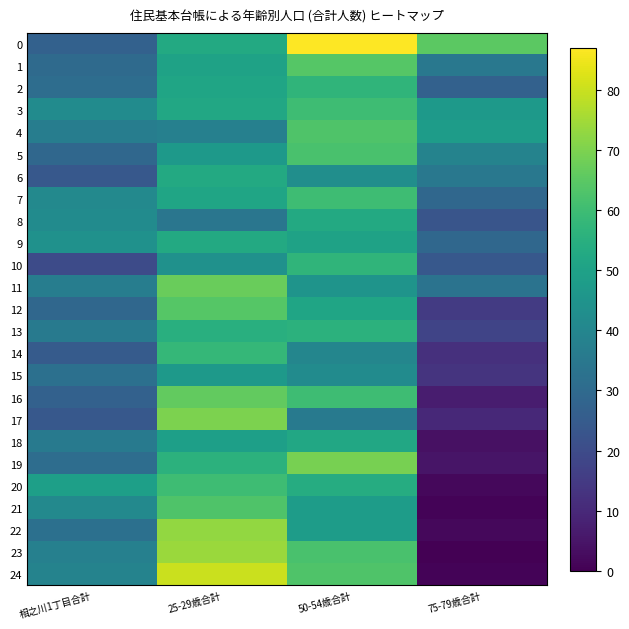

Between 相之川1丁目合計 and 50-54歳合計, which is larger?

50-54歳合計